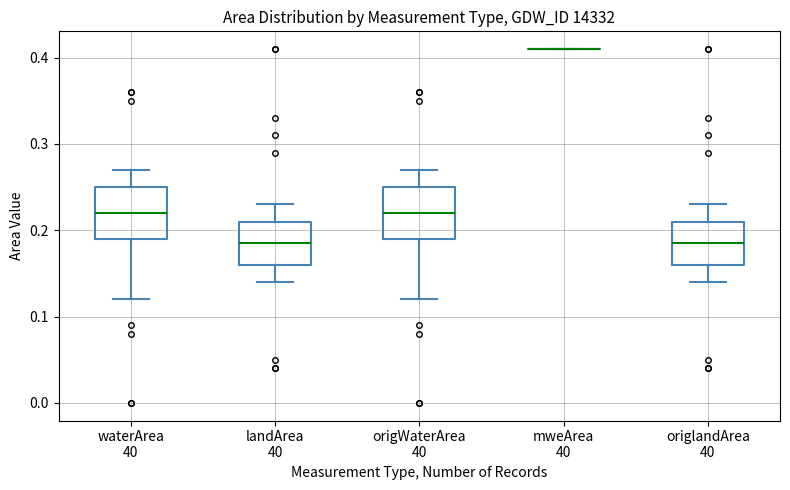

Reading left to right, transcribe this box plot: for each box, give where its median line is, the range the box spans, and where its two whiskers end, as read against the y-axis. The values are not printed on the chart, so give them approximately, as read against the axis.

waterArea 40: median 0.22, box 0.19 to 0.25, whiskers 0.12 to 0.27
landArea 40: median 0.19, box 0.16 to 0.21, whiskers 0.14 to 0.23
origWaterArea 40: median 0.22, box 0.19 to 0.25, whiskers 0.12 to 0.27
mweArea 40: box collapsed to a line at 0.41, whiskers 0.41 to 0.41
origlandArea 40: median 0.19, box 0.16 to 0.21, whiskers 0.14 to 0.23